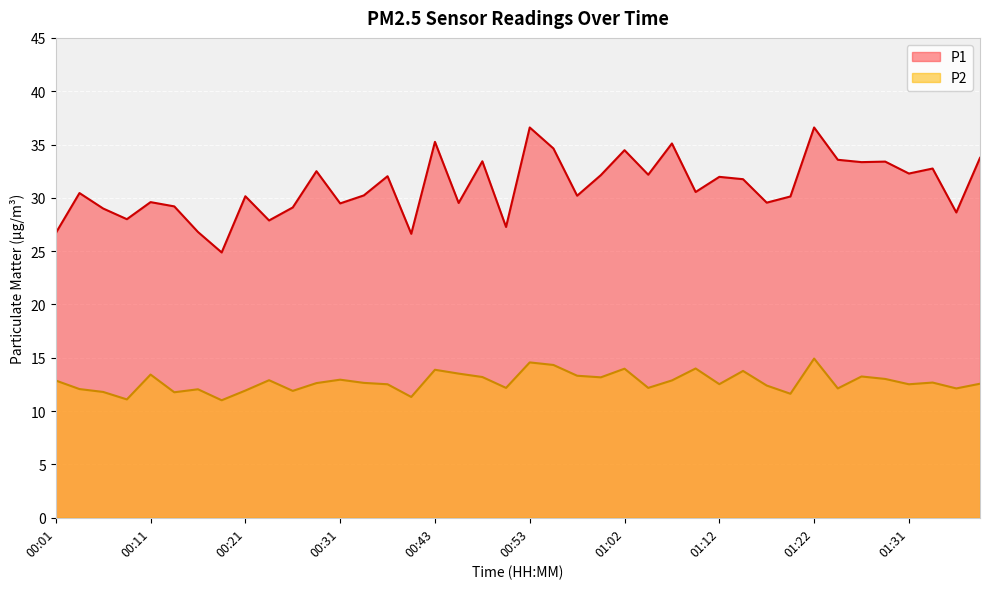

Does the chart display data point markers on the line(s)?

No